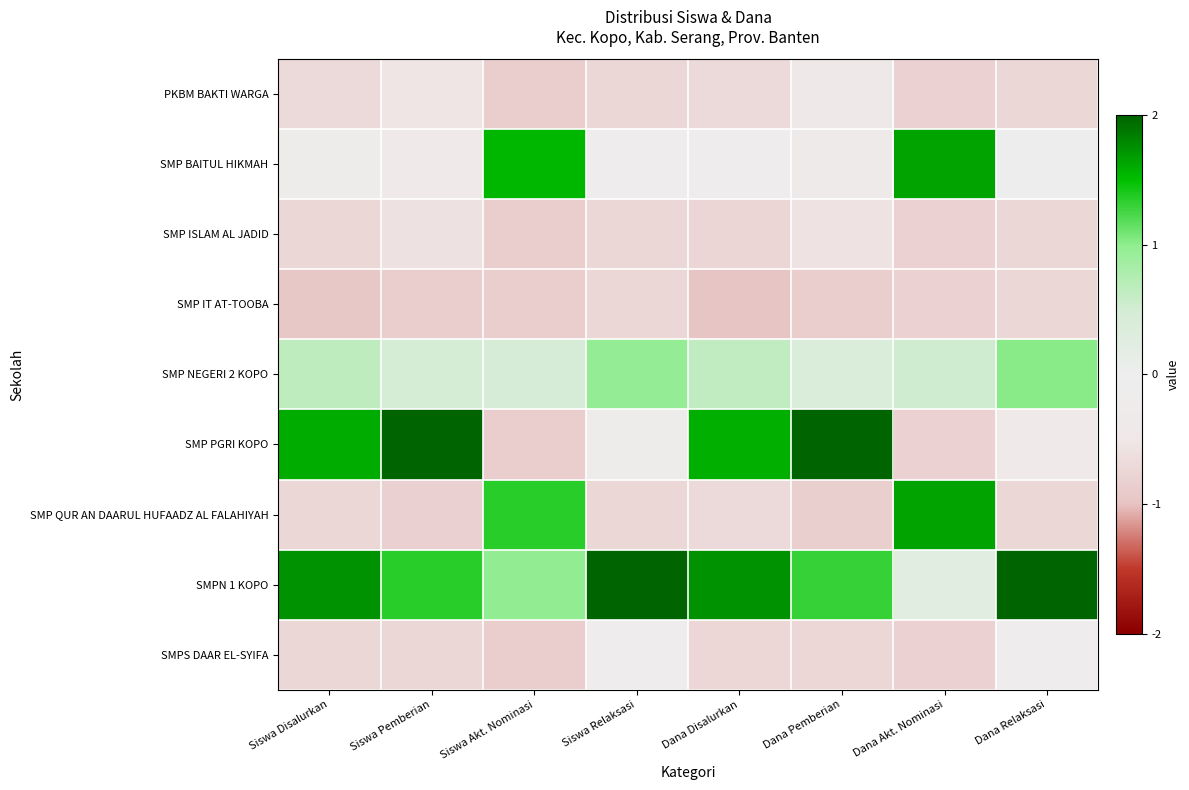

Reading right to left, what are all the values shown in this chart?

PKBM BAKTI WARGA: Dana Relaksasi=-0.7	Dana Akt. Nominasi=-0.8	Dana Pemberian=-0.5	Dana Disalurkan=-0.7	Siswa Relaksasi=-0.7	Siswa Akt. Nominasi=-0.9	Siswa Pemberian=-0.5	Siswa Disalurkan=-0.7
SMP BAITUL HIKMAH: Dana Relaksasi=-0.0	Dana Akt. Nominasi=1.6	Dana Pemberian=-0.3	Dana Disalurkan=-0.1	Siswa Relaksasi=-0.1	Siswa Akt. Nominasi=1.5	Siswa Pemberian=-0.4	Siswa Disalurkan=-0.2
SMP ISLAM AL JADID: Dana Relaksasi=-0.7	Dana Akt. Nominasi=-0.8	Dana Pemberian=-0.6	Dana Disalurkan=-0.8	Siswa Relaksasi=-0.7	Siswa Akt. Nominasi=-0.9	Siswa Pemberian=-0.6	Siswa Disalurkan=-0.7
SMP IT AT-TOOBA: Dana Relaksasi=-0.7	Dana Akt. Nominasi=-0.8	Dana Pemberian=-0.8	Dana Disalurkan=-1.0	Siswa Relaksasi=-0.7	Siswa Akt. Nominasi=-0.9	Siswa Pemberian=-0.8	Siswa Disalurkan=-0.9
SMP NEGERI 2 KOPO: Dana Relaksasi=1.0	Dana Akt. Nominasi=0.5	Dana Pemberian=0.4	Dana Disalurkan=0.6	Siswa Relaksasi=1.0	Siswa Akt. Nominasi=0.4	Siswa Pemberian=0.5	Siswa Disalurkan=0.6
SMP PGRI KOPO: Dana Relaksasi=-0.3	Dana Akt. Nominasi=-0.8	Dana Pemberian=2.1	Dana Disalurkan=1.6	Siswa Relaksasi=-0.2	Siswa Akt. Nominasi=-0.9	Siswa Pemberian=2.1	Siswa Disalurkan=1.6
SMP QUR AN DAARUL HUFAADZ AL FALAHIYAH: Dana Relaksasi=-0.7	Dana Akt. Nominasi=1.6	Dana Pemberian=-0.8	Dana Disalurkan=-0.7	Siswa Relaksasi=-0.7	Siswa Akt. Nominasi=1.3	Siswa Pemberian=-0.8	Siswa Disalurkan=-0.7
SMPN 1 KOPO: Dana Relaksasi=2.4	Dana Akt. Nominasi=0.2	Dana Pemberian=1.3	Dana Disalurkan=1.7	Siswa Relaksasi=2.4	Siswa Akt. Nominasi=1.0	Siswa Pemberian=1.3	Siswa Disalurkan=1.7
SMPS DAAR EL-SYIFA: Dana Relaksasi=-0.2	Dana Akt. Nominasi=-0.8	Dana Pemberian=-0.7	Dana Disalurkan=-0.7	Siswa Relaksasi=-0.2	Siswa Akt. Nominasi=-0.9	Siswa Pemberian=-0.7	Siswa Disalurkan=-0.7